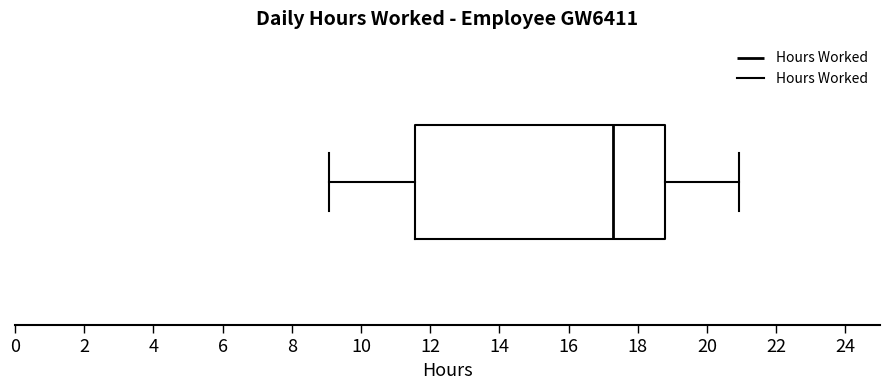

Read this box plot against the x-axis: the position of the median line, the range covered by the box, and the ends of both whiskers. The values are not printed on the chart, so give them approximately, as read against the axis.

median 17.2, box 11.6 to 18.8, whiskers 9.0 to 21.0